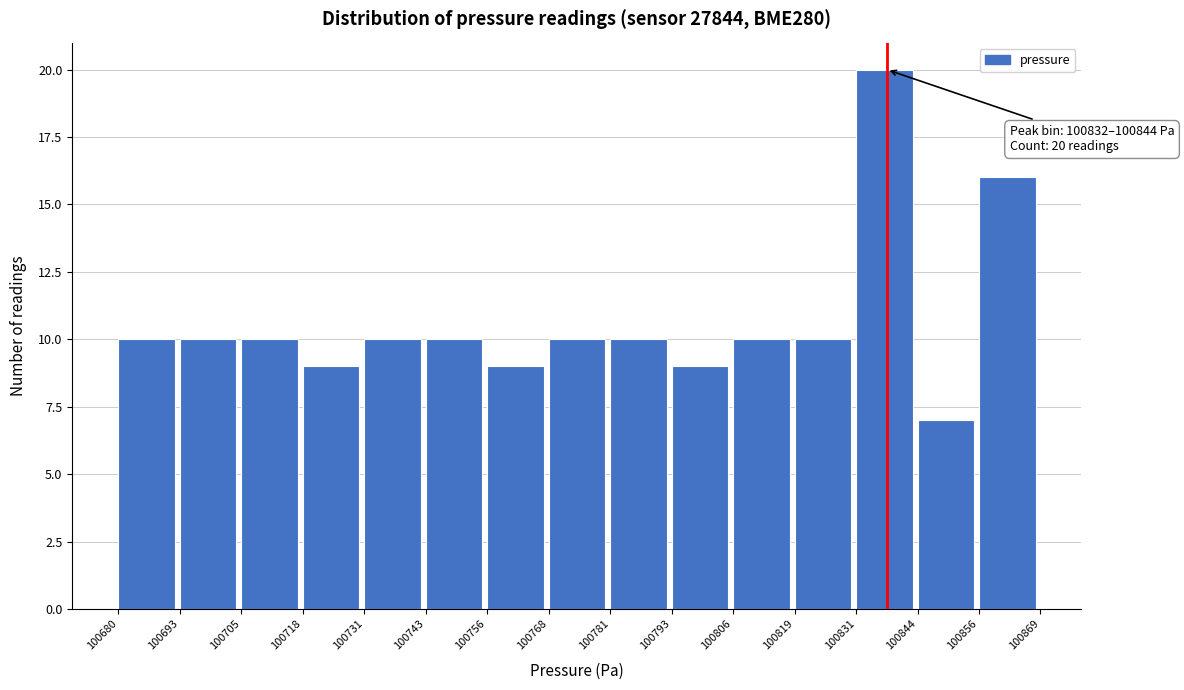

Over which range of the x-axis is the bar tallest?

100831 to 100844